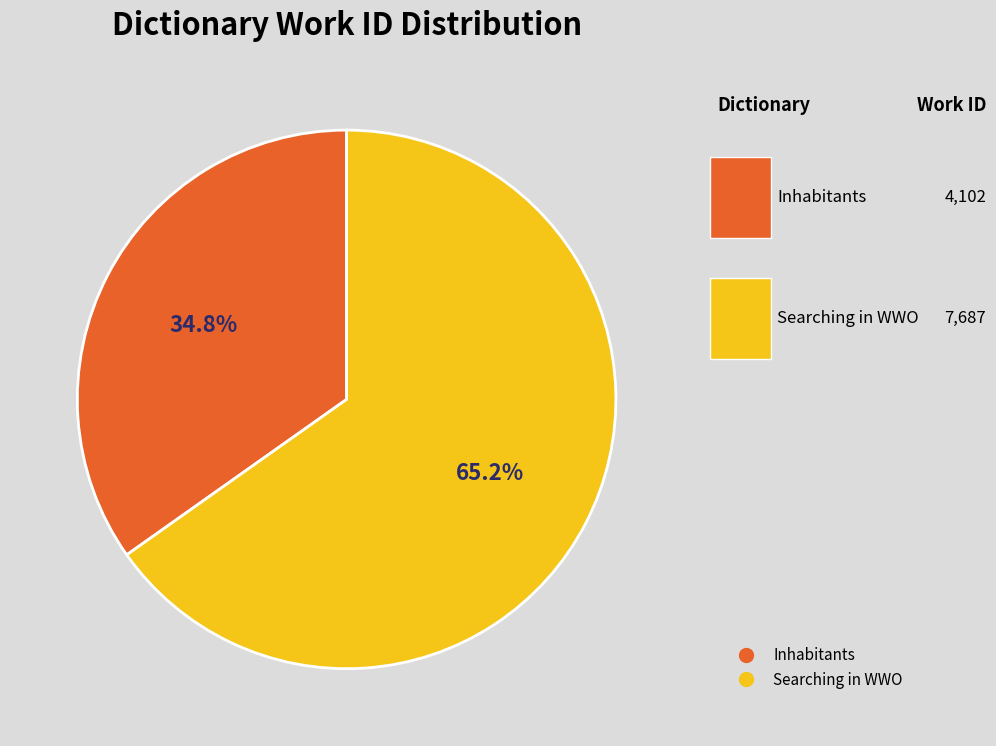

How many slices are in this pie chart?

2